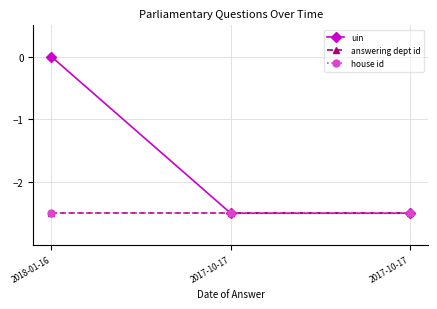

What is the sum of the house id values at 2017-10-17 and 2017-10-17?

-5.0